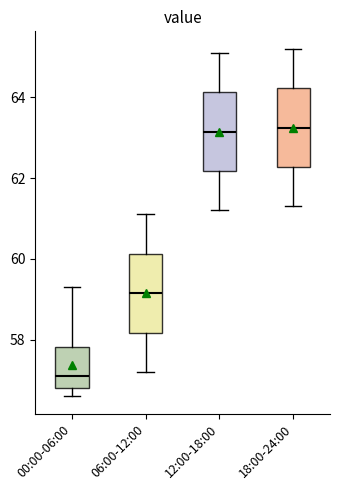

Where does the median line of the box for 12:00-18:00 sit on the y-axis? The values are not printed on the chart, so give them approximately, as read against the axis.

63.2